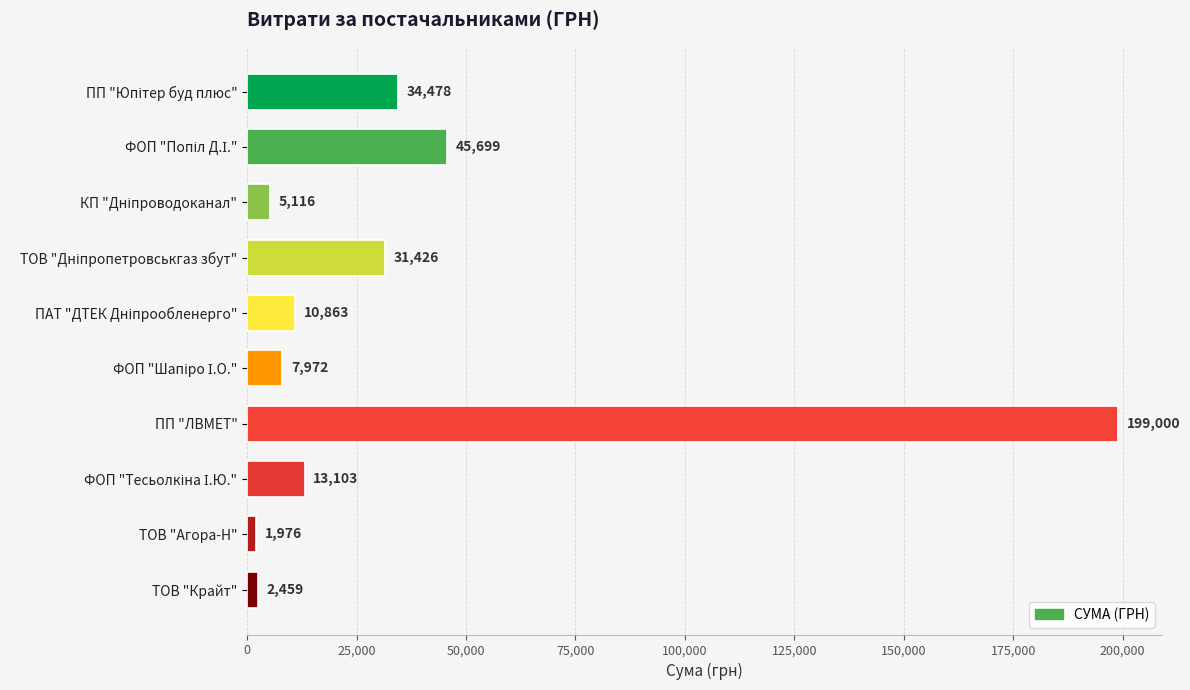

What is the difference between the maximum and second lowest values?

196541.0